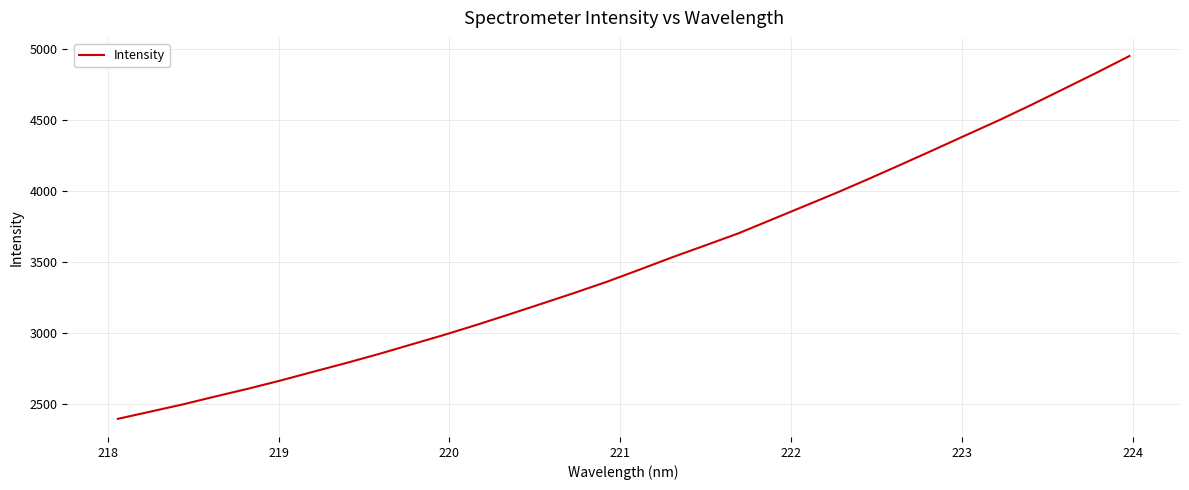

What is the smallest value displayed?

2395.4